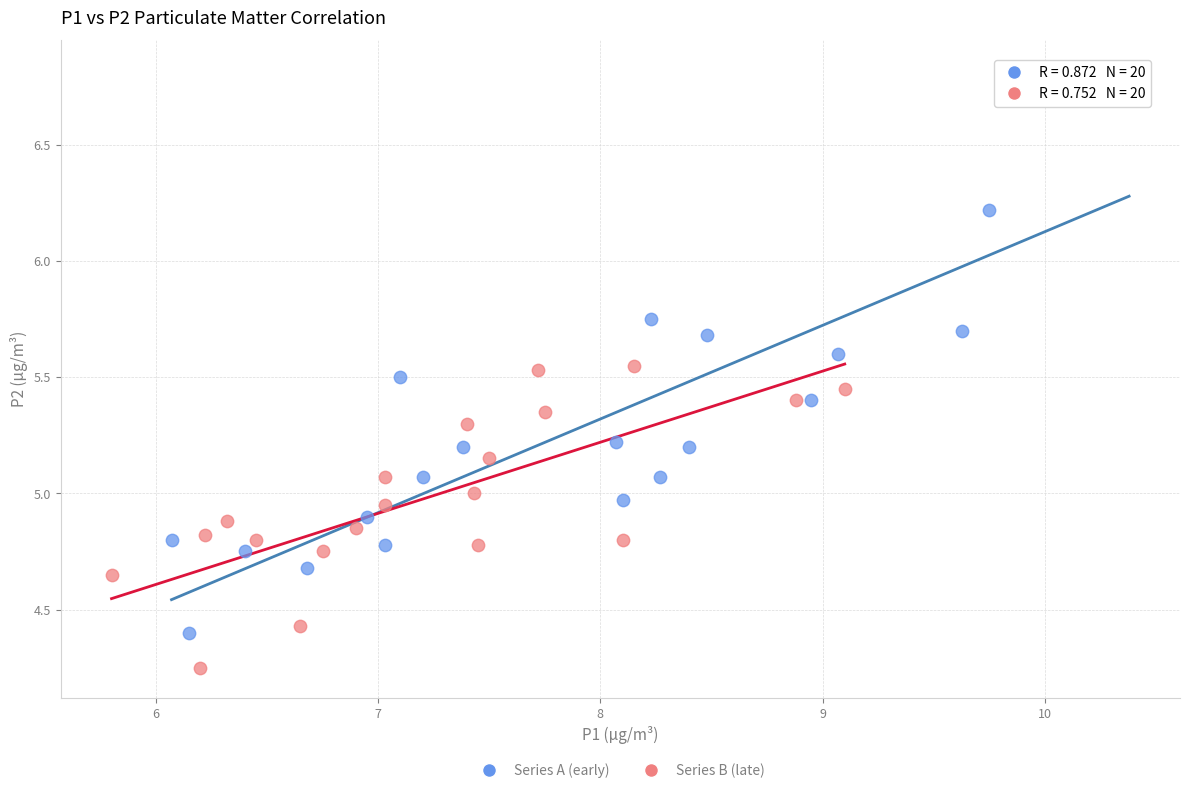

Which series has the largest Y range (max minus min)?

Series A (early)